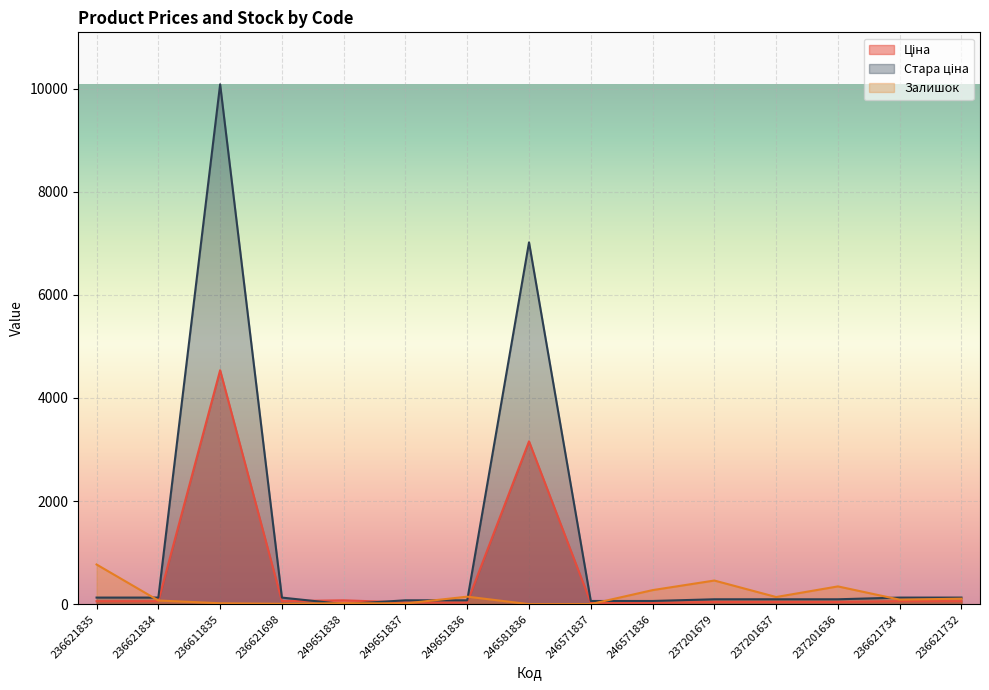

The value of Стара ціна at 249651836 is 130.7. True or false?

False